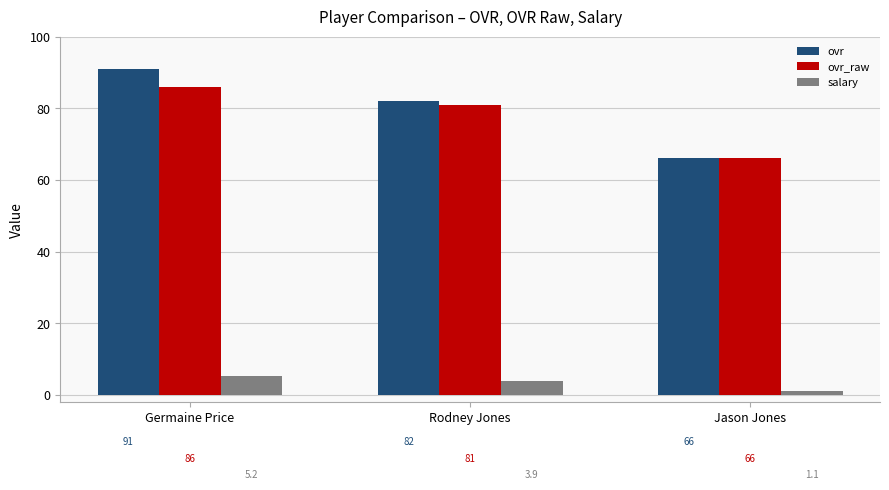

Between Rodney Jones and Jason Jones, which series saw the biggest shift?

ovr